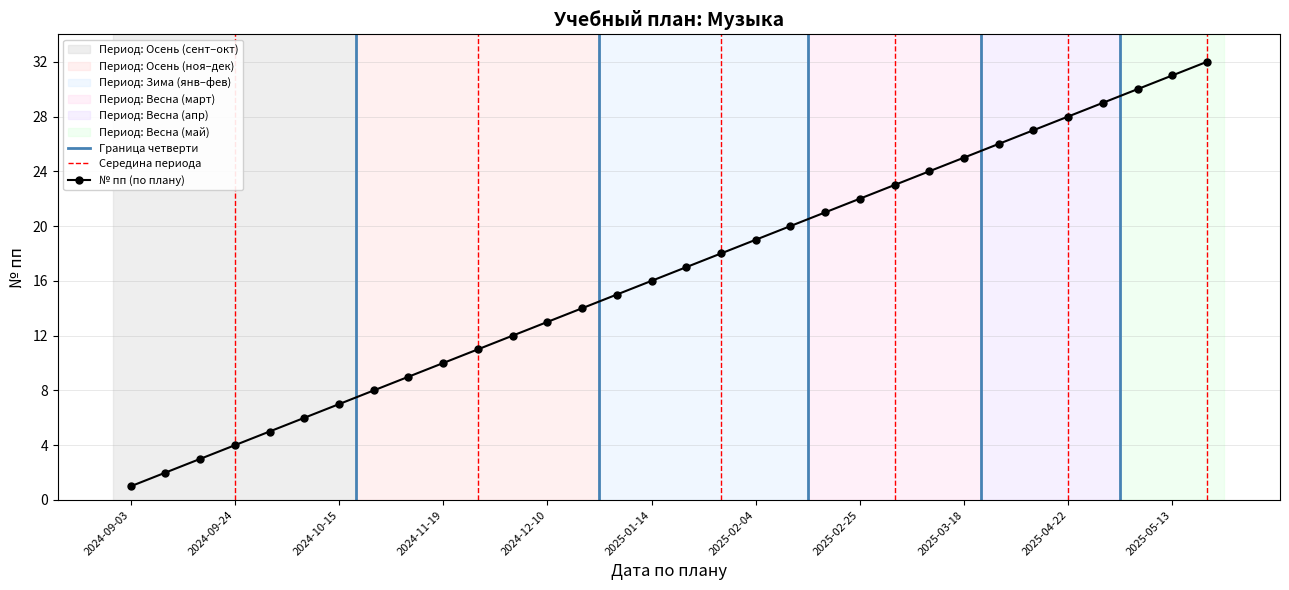

True or false: there are more than 0 points higher than both neighbors.

False